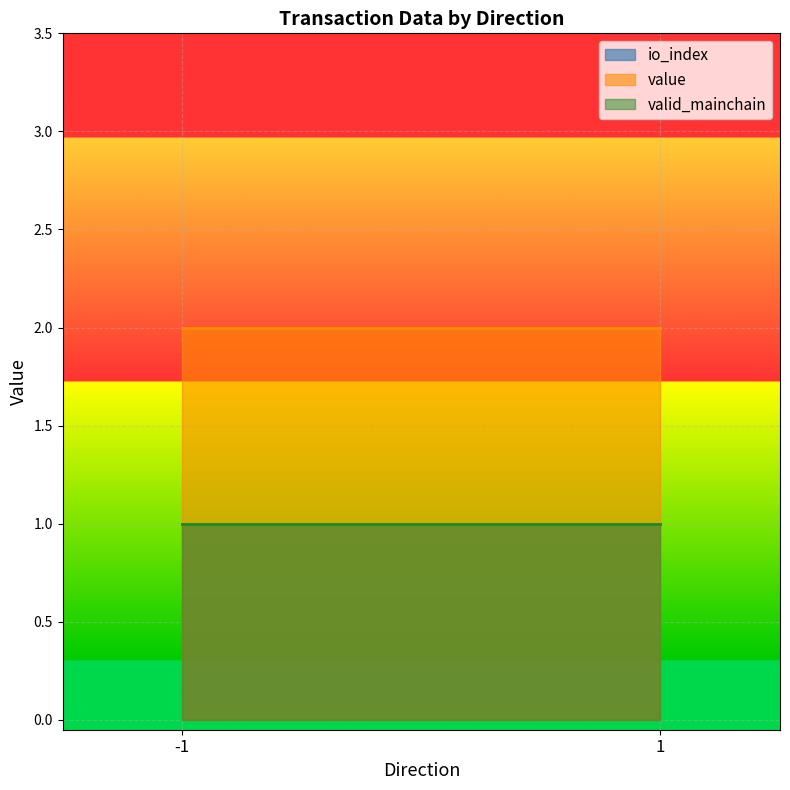

At which category is the sum across all series the highest?

-1